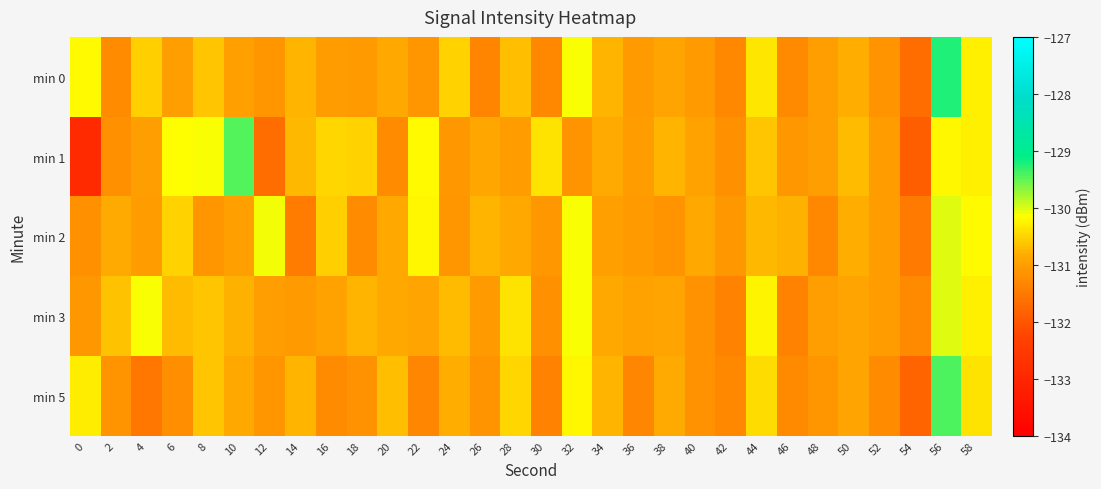

What is the spread (max minus min) of values at 20?

0.6